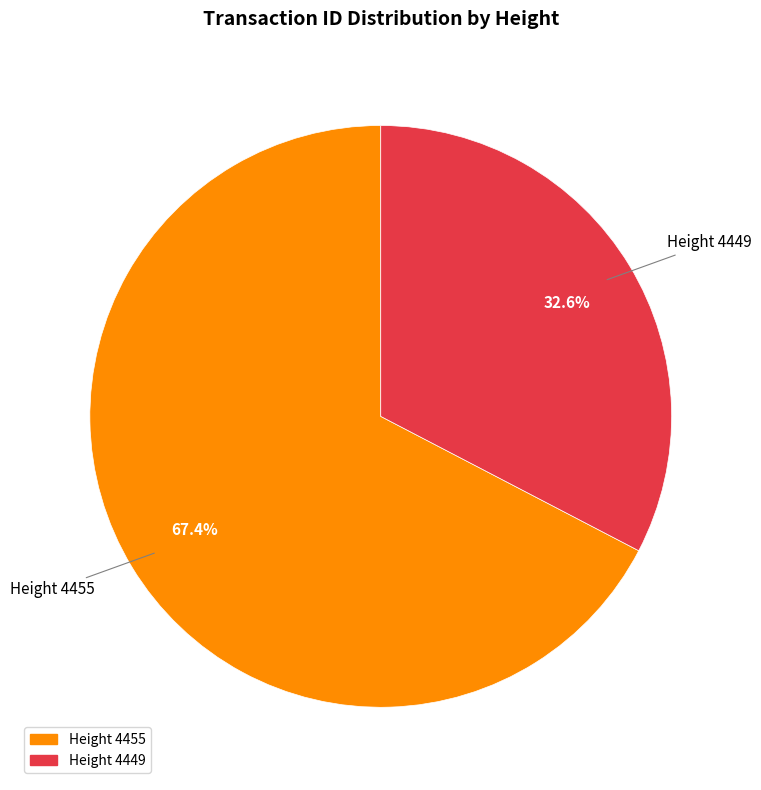

Which slice is the largest?

Height 4455